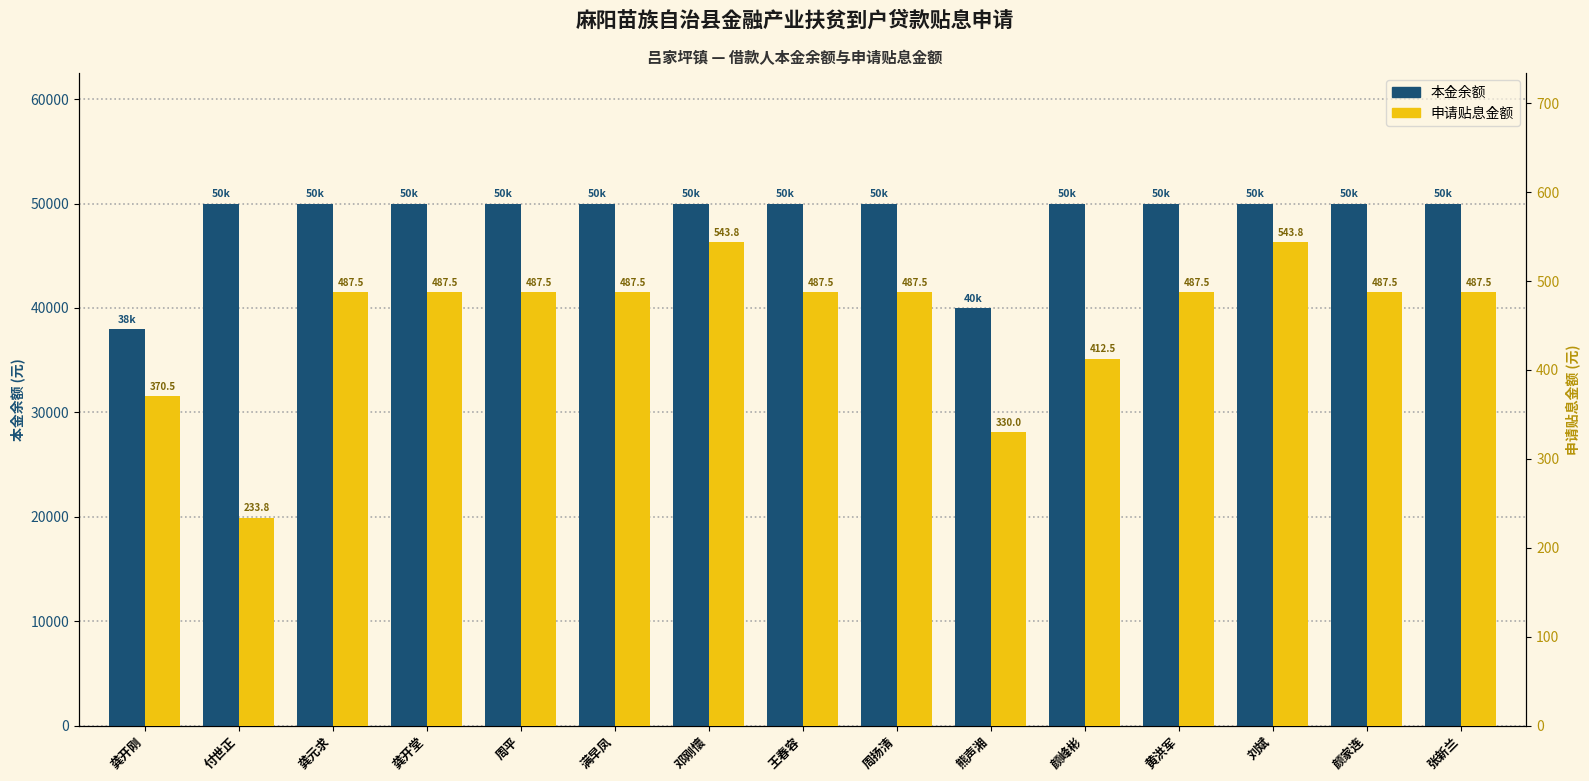

The 本金余额 series shows 38000.0 at 龚开刚. True or false?

True